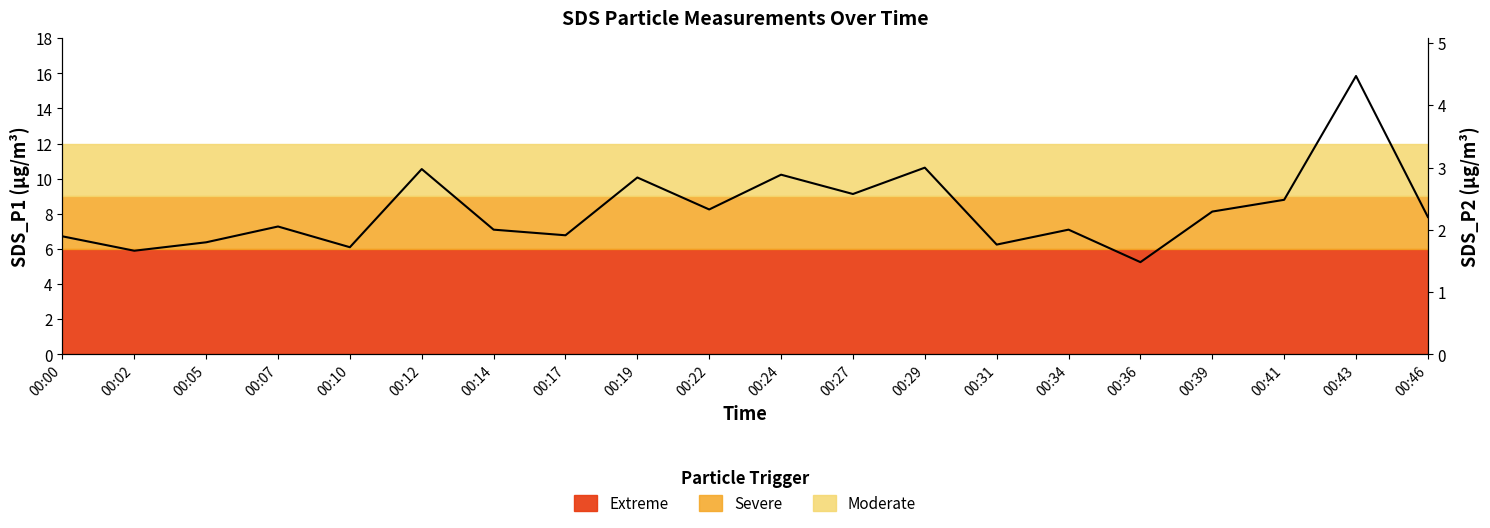

What is the minimum value shown in the chart?

3.0